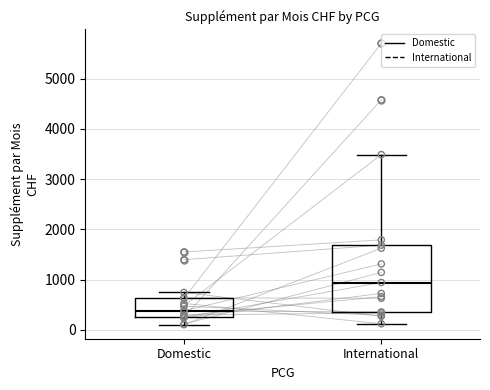

Which box has the highest median line?

International